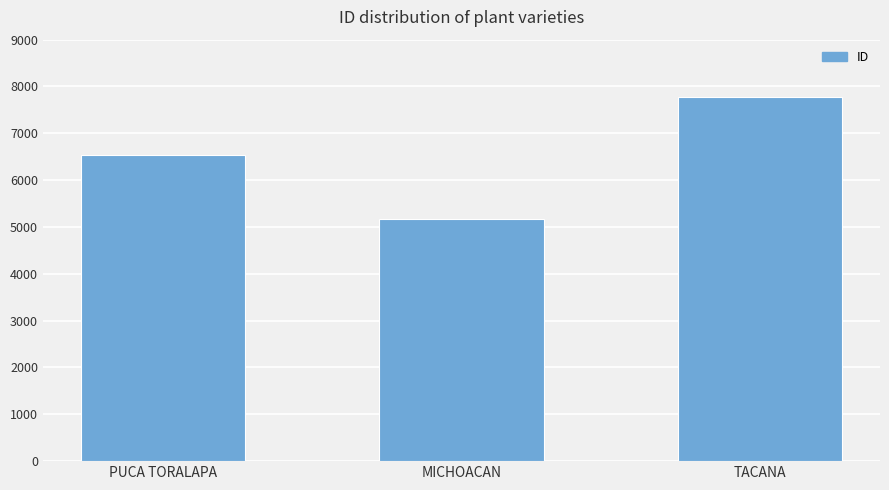

Which has a higher value, PUCA TORALAPA or MICHOACAN?

PUCA TORALAPA